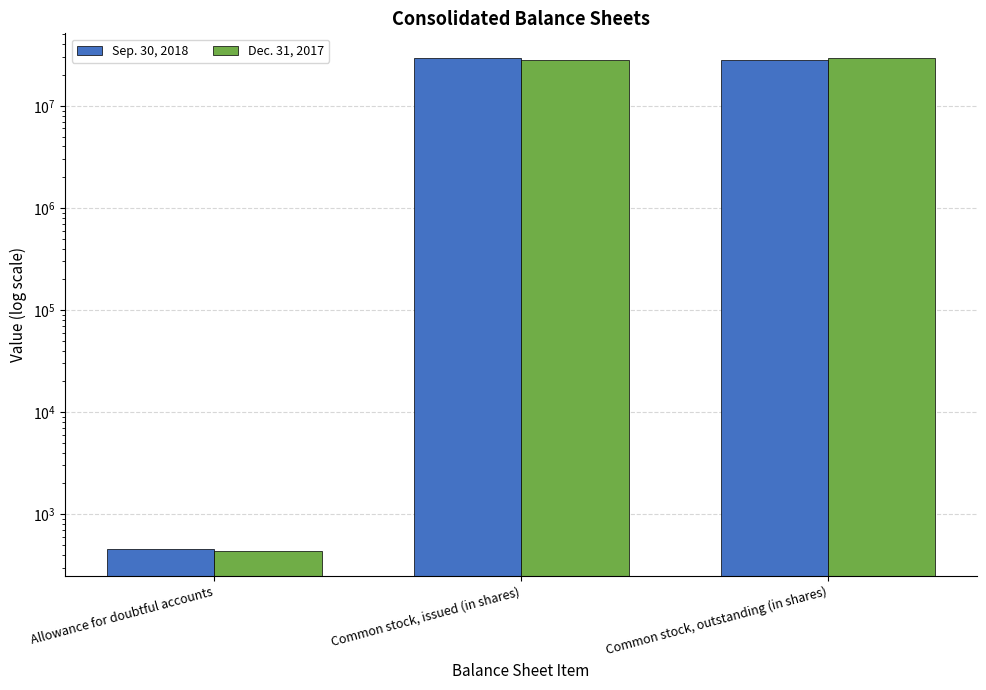

At how many categories does at least one series exceed 281782?

2